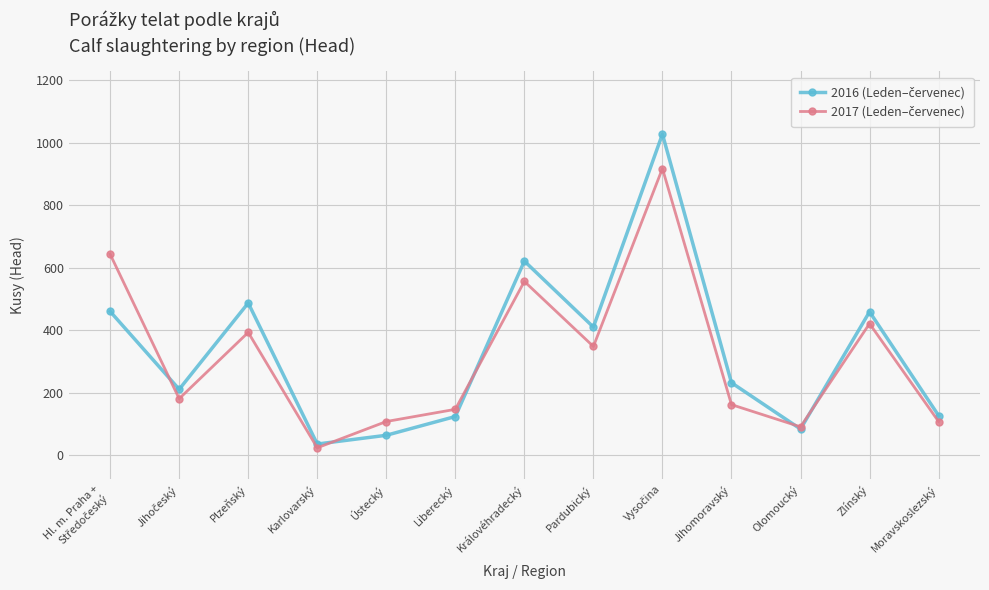

What is the label of the 4th point from the right?

Jihomoravský